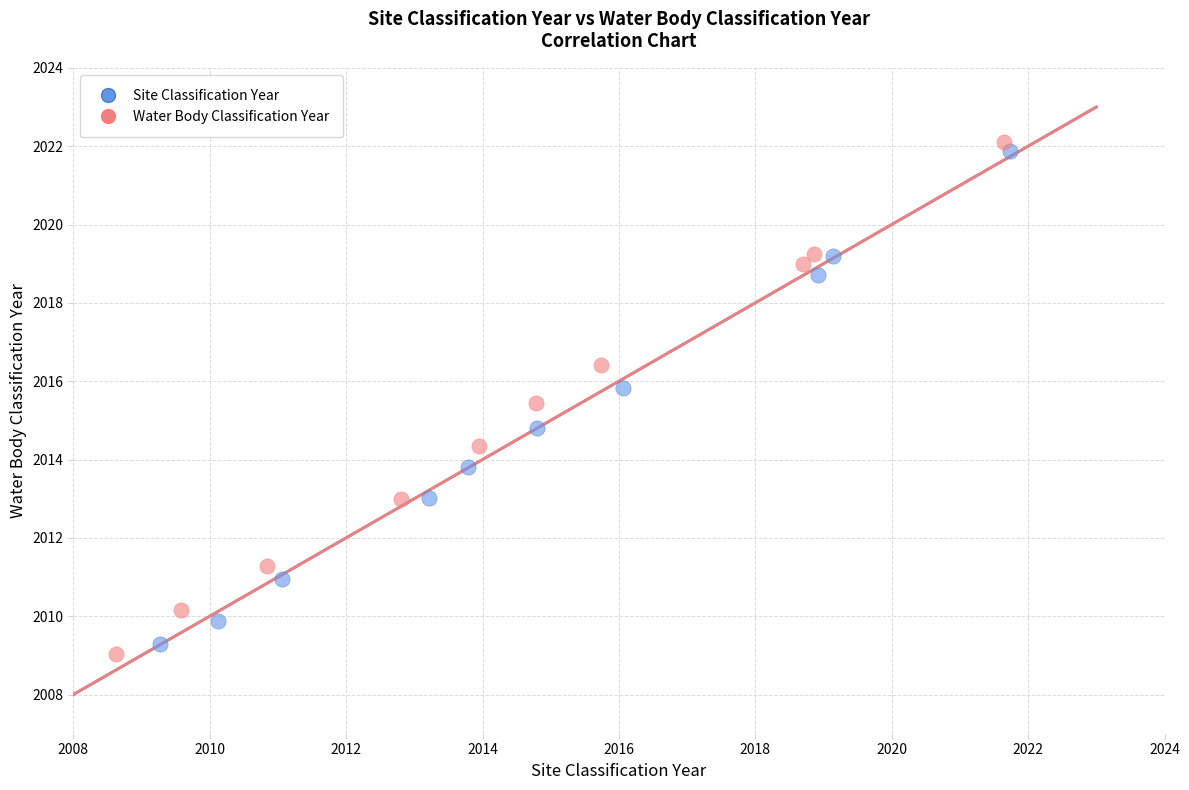

Which series has the largest Y range (max minus min)?

Water Body Classification Year